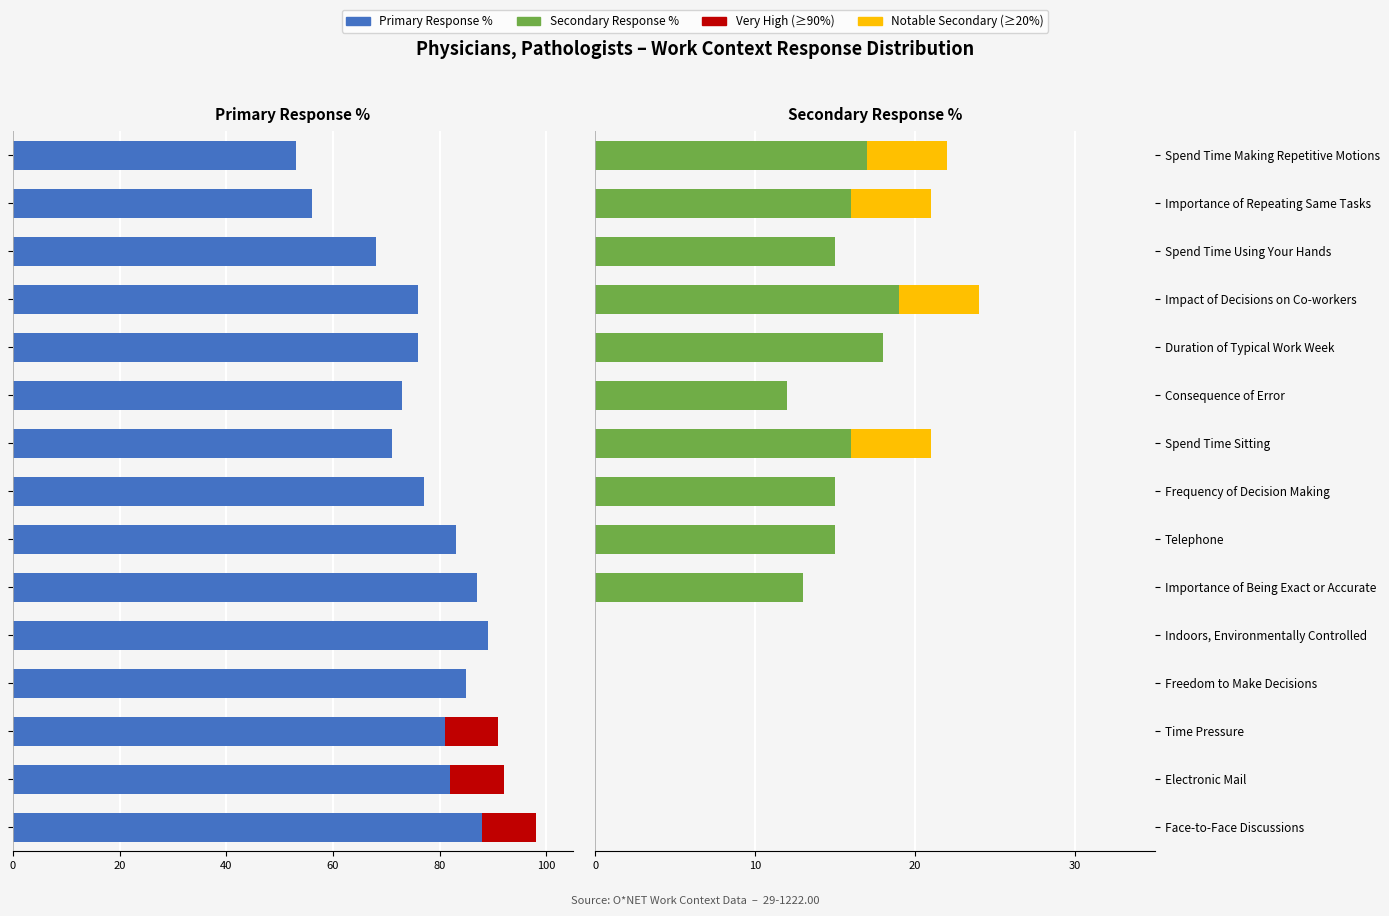

The value of Primary Response at Frequency of Decision Making is -45. True or false?

False